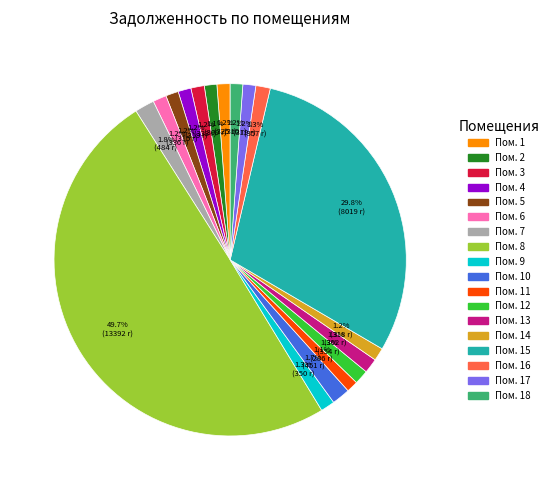

How many segments does this pie chart have?

18